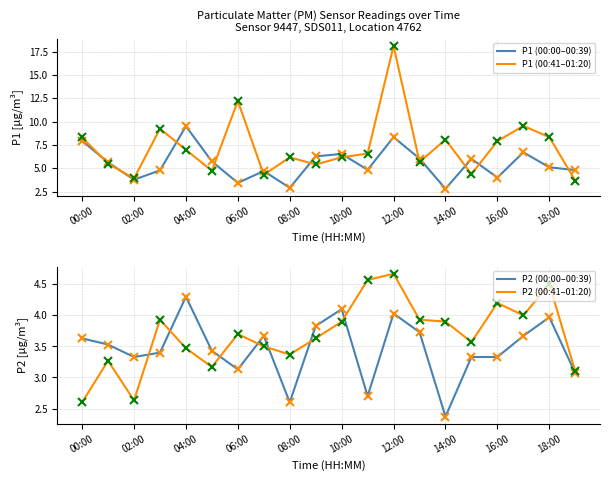

At 02:00, list the series in order from smallest to largest.

P2 (00:41–01:20), P2 (00:00–00:39), P1 (00:41–01:20), P1 (00:00–00:39)